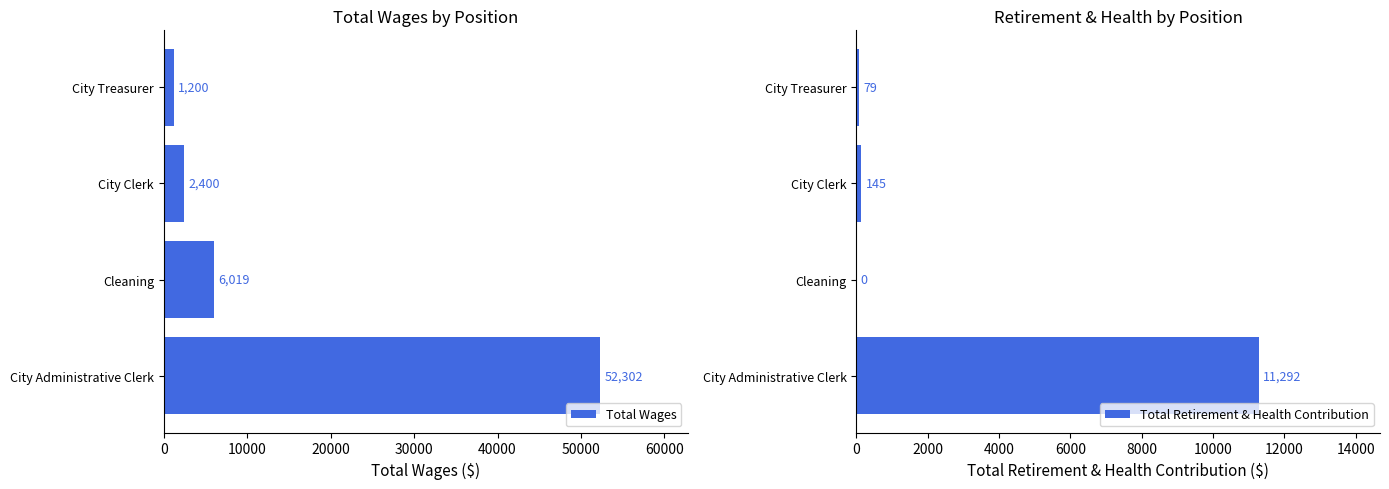

Which category has the highest value in the Total Wages series?

City Administrative Clerk